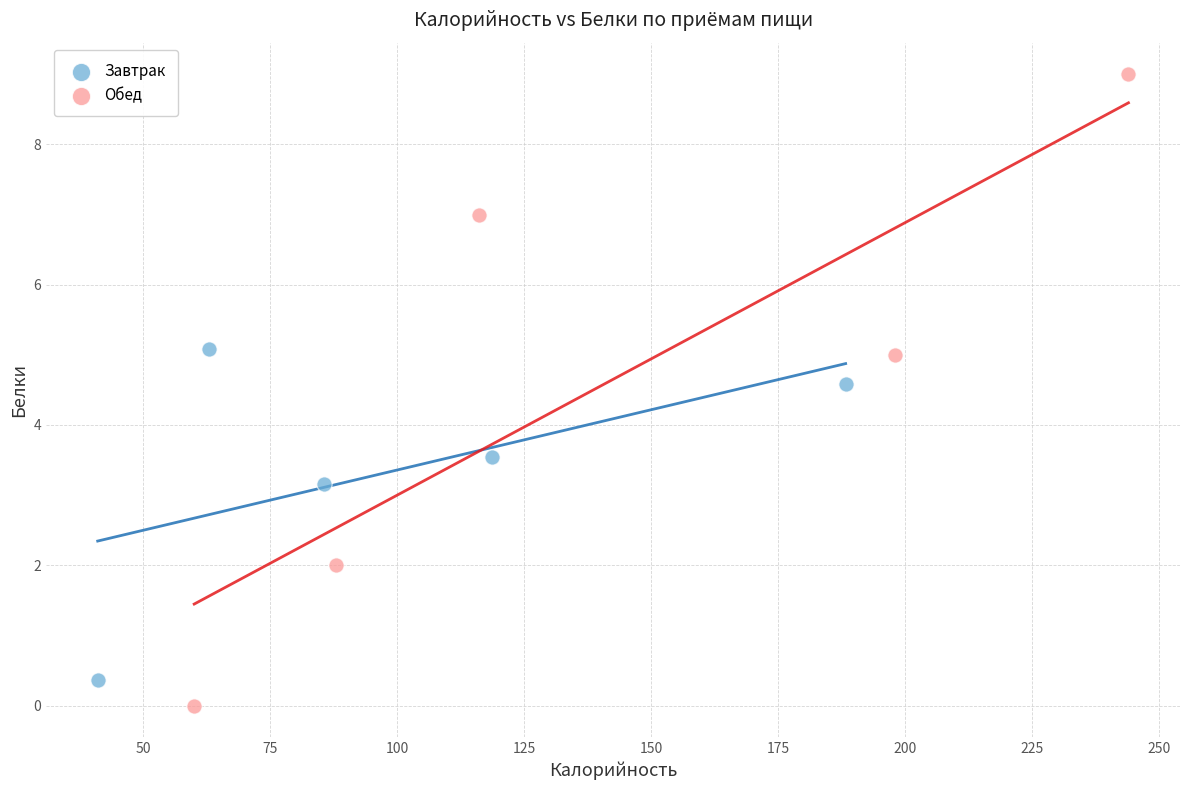

What are all the series names shown in the legend?

Завтрак, Обед